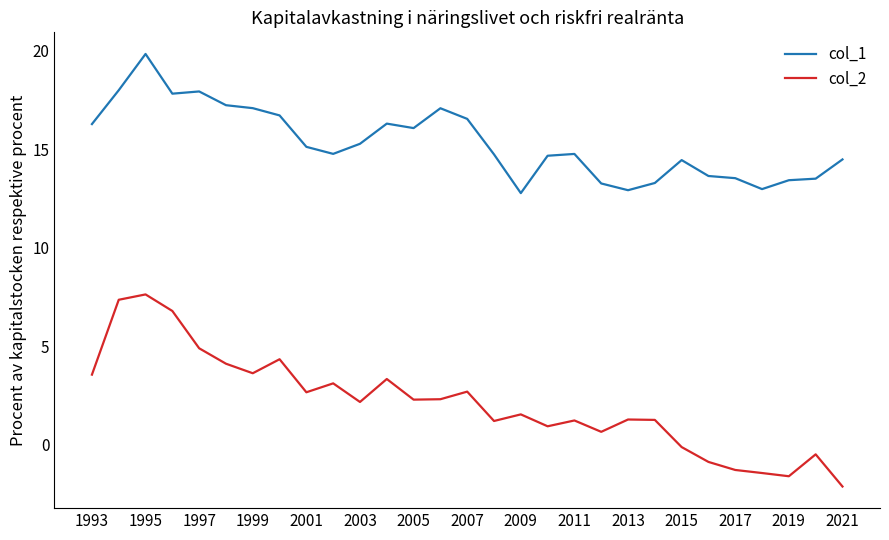

List the series in order of their peak value, lowest first.

col_2, col_1